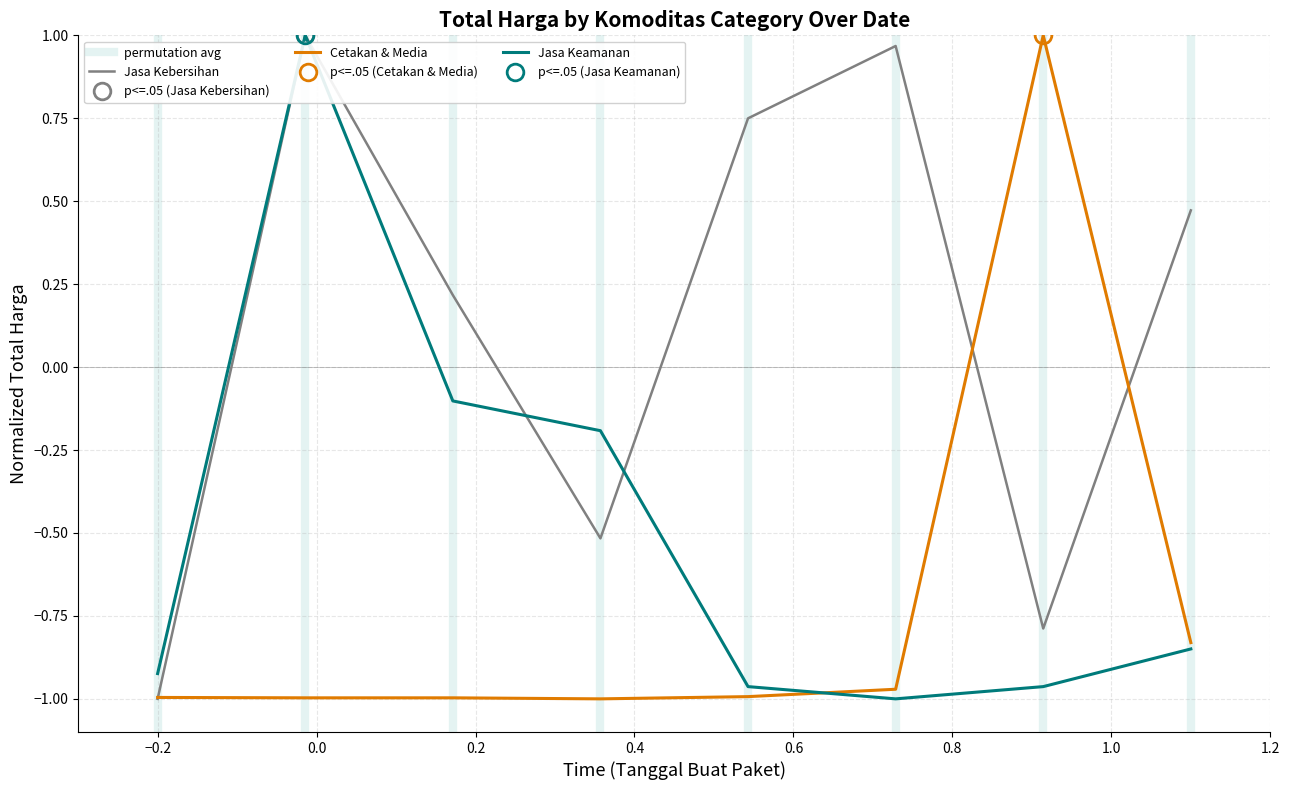

The Jasa Kebersihan series shows 0.2 at 2024-12-18. True or false?

True